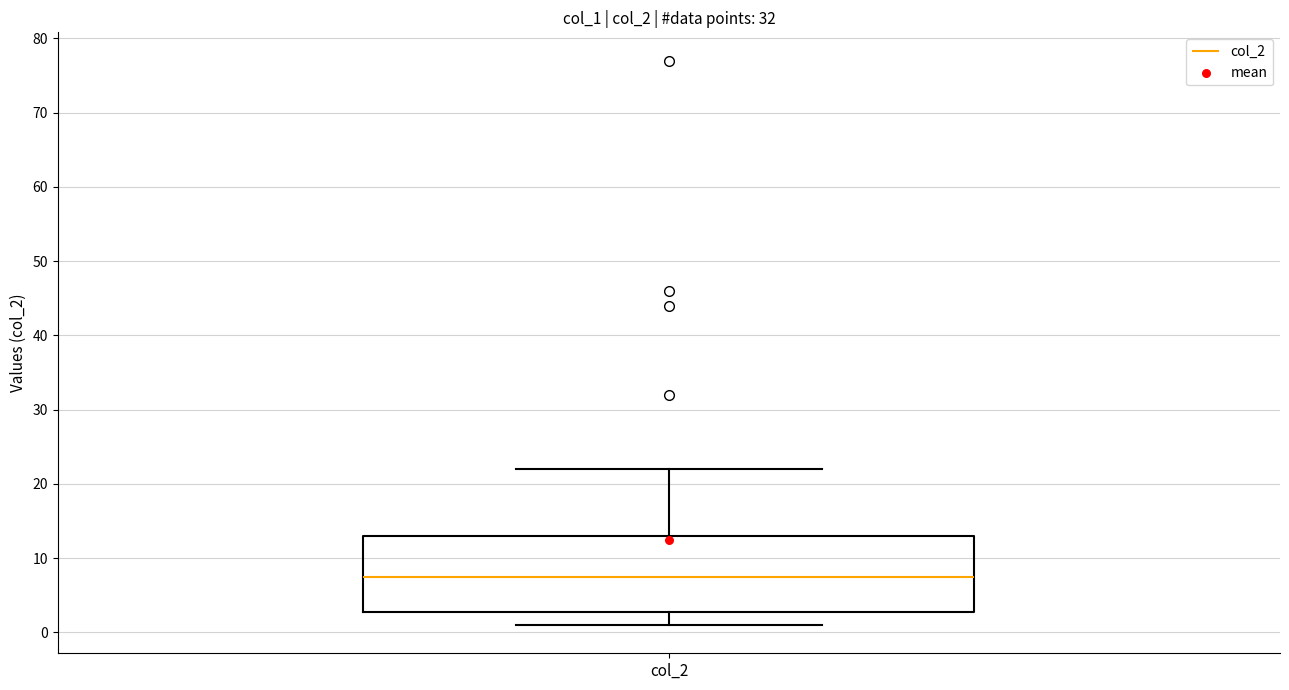

Transcribe this box plot: give where the median line is, the range the box spans, and where the two whiskers end, as read against the y-axis. The values are not printed on the chart, so give them approximately, as read against the axis.

median 8, box 3 to 13, whiskers 1 to 22